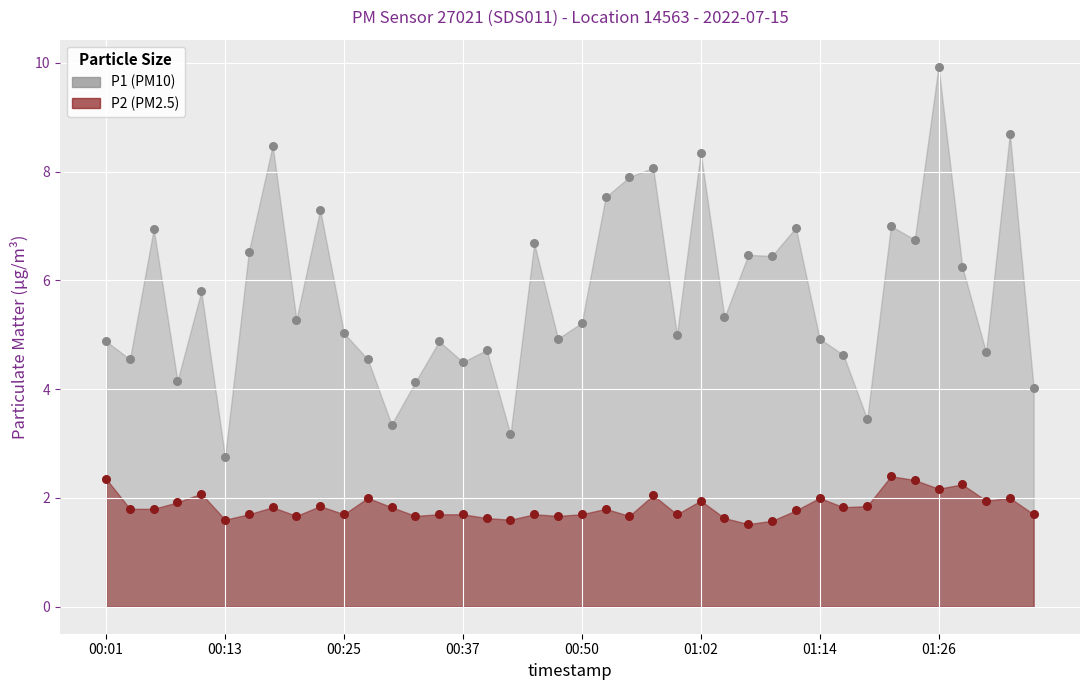

Across all data points, what is the range of Y values (max minus min)?

8.4